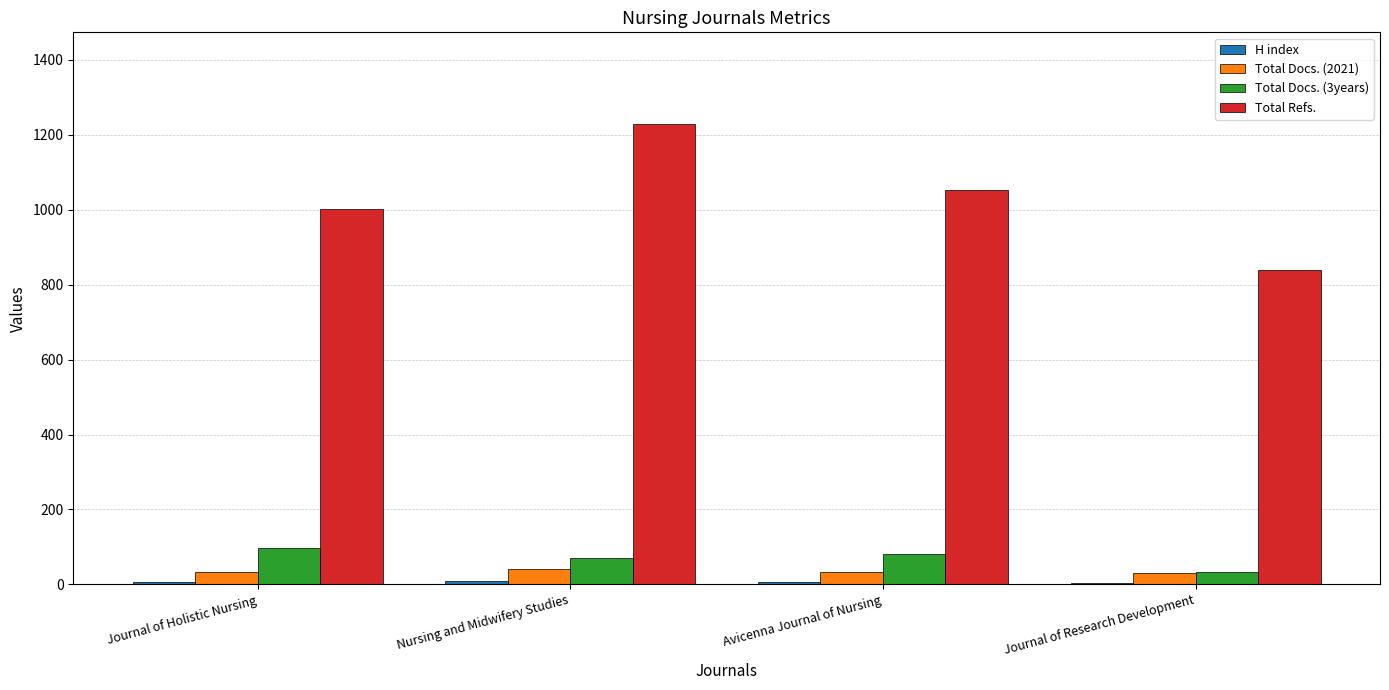

At which category does the chart reach its peak across all series?

Nursing and Midwifery Studies